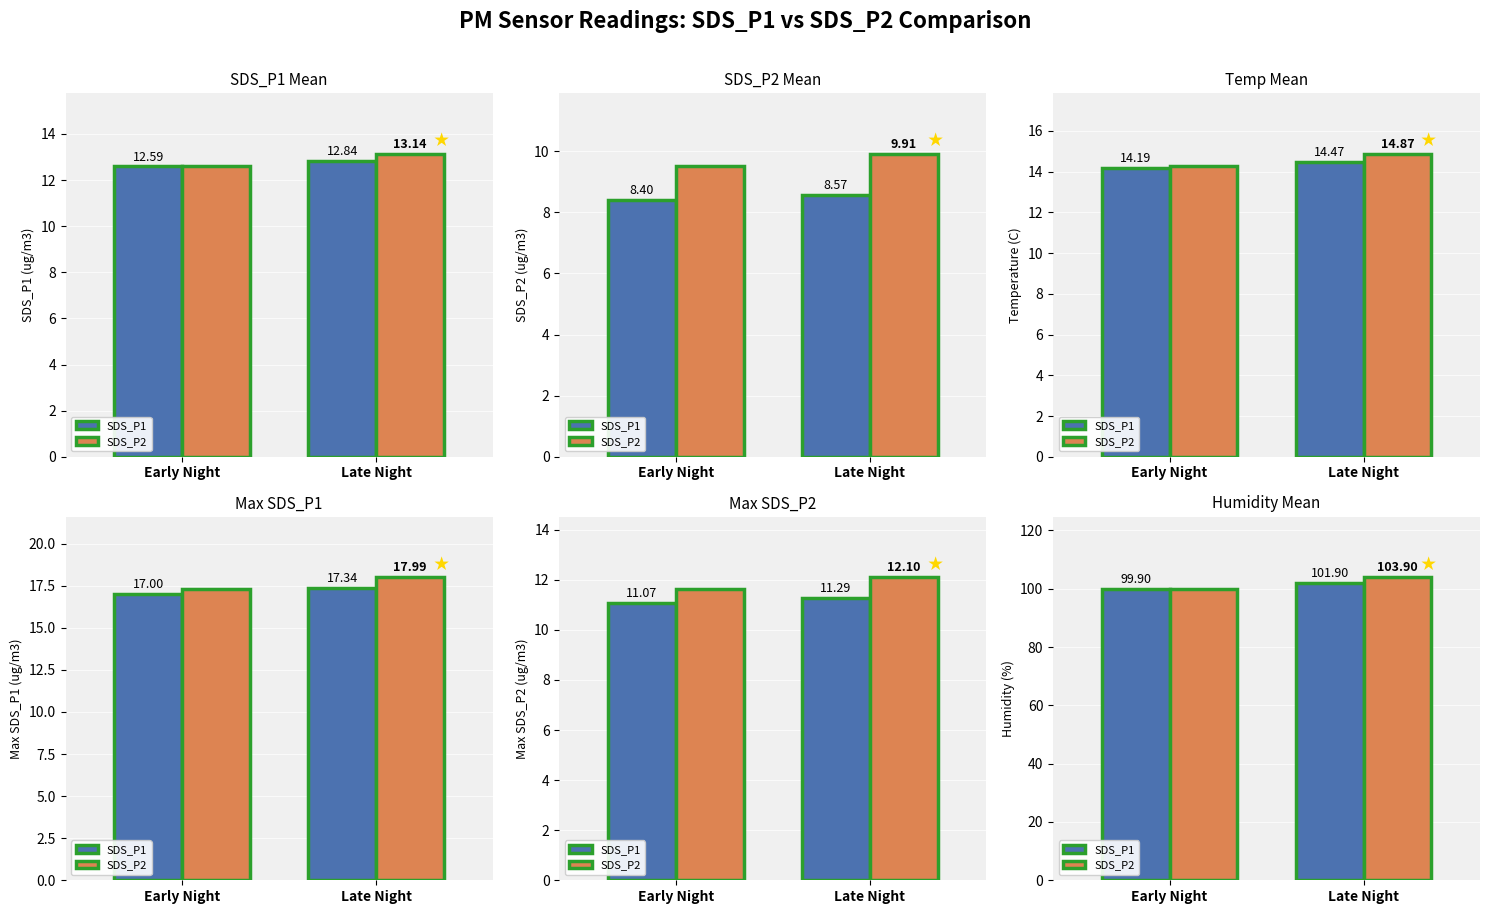

Rank the series at Late Night from lowest to highest value.

SDS_P1, SDS_P2